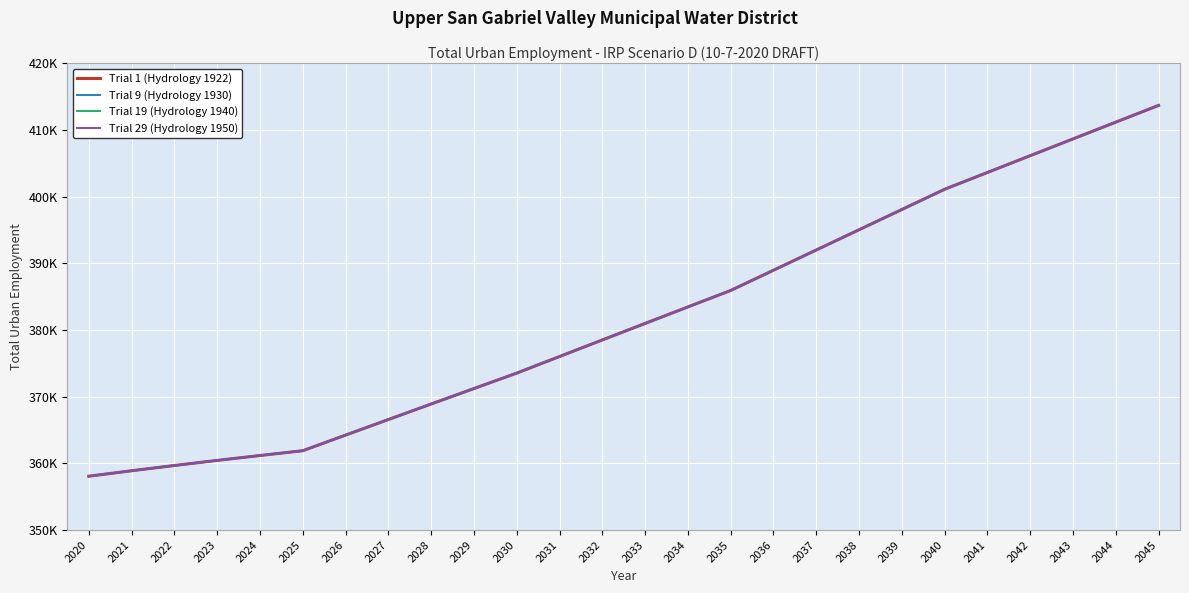

The Trial 1 (Hydrology 1922) series shows 79088.5 at 2038. True or false?

False